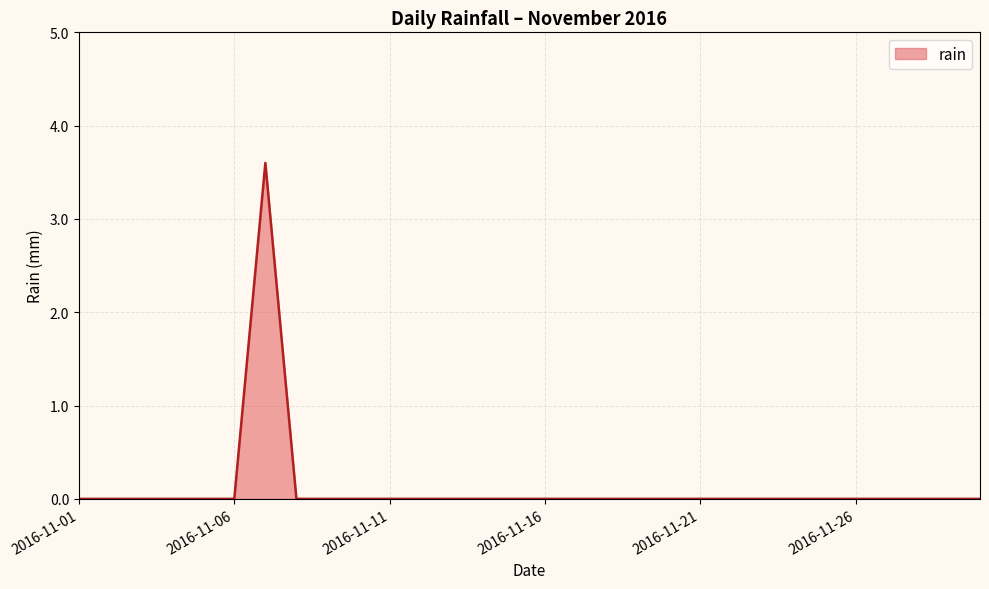

What is the greatest value displayed?

3.6